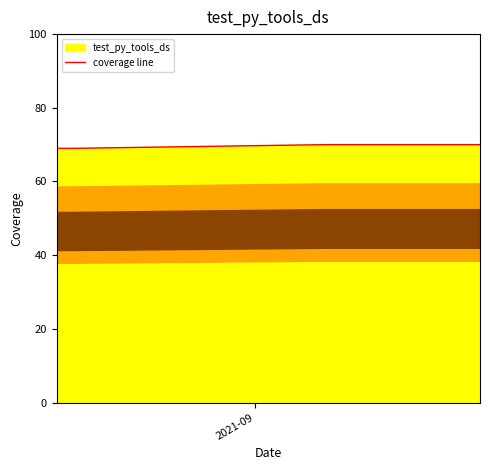

Count the number of categories in the chart.

4